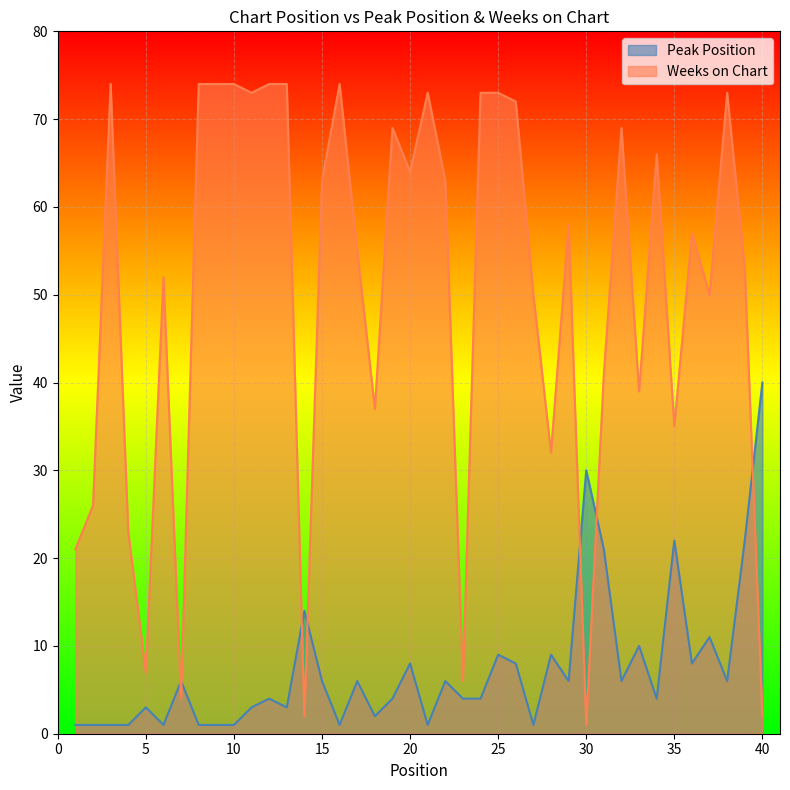

At which category does Weeks on Chart reach its first local valley?

5